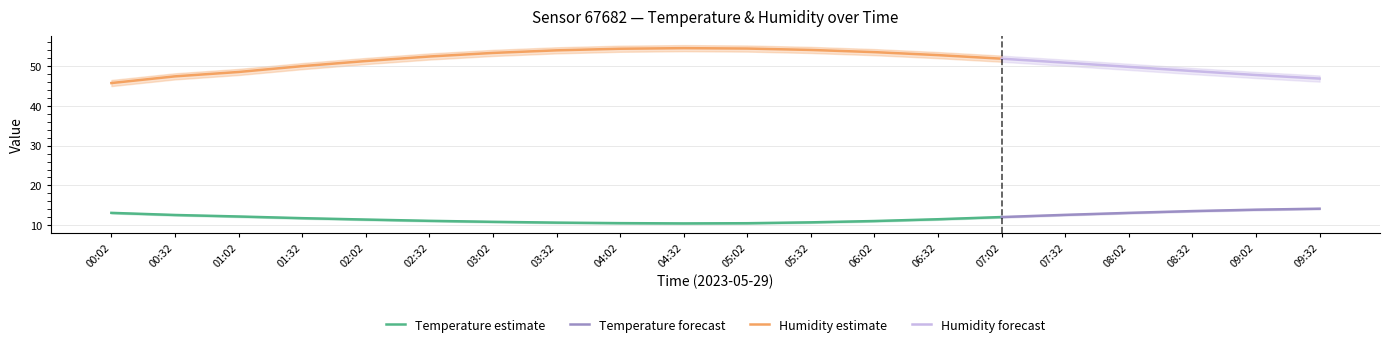

What is the sum of the humidity_lower values at 03:32 and 05:32?

106.5